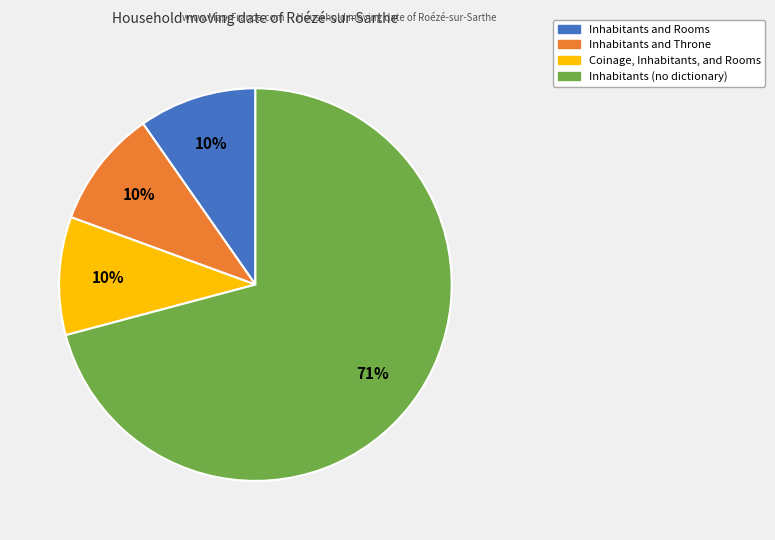

To the nearest percent, what is the average slice percentage?

25%